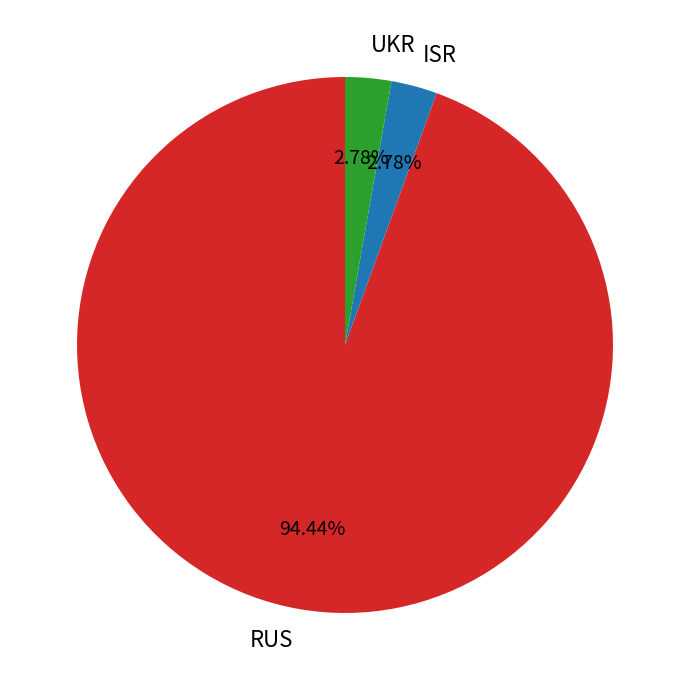

What is the majority slice?

RUS